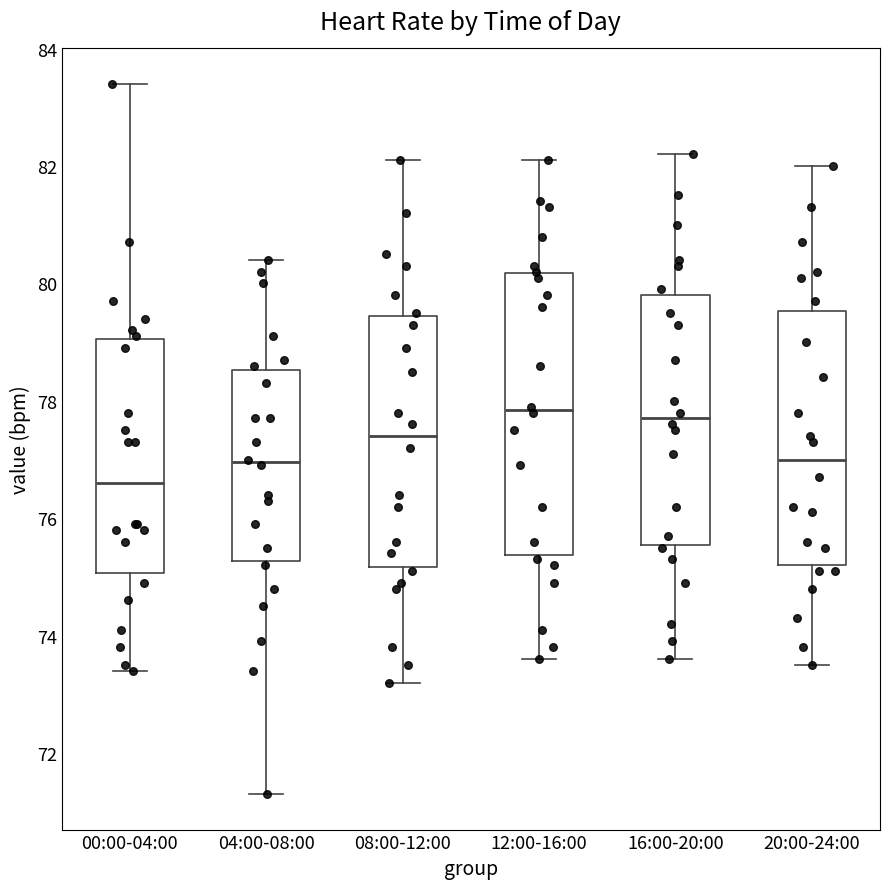

Where does the lower whisker of the box for 20:00-24:00 end on the y-axis? The values are not printed on the chart, so give them approximately, as read against the axis.

73.6